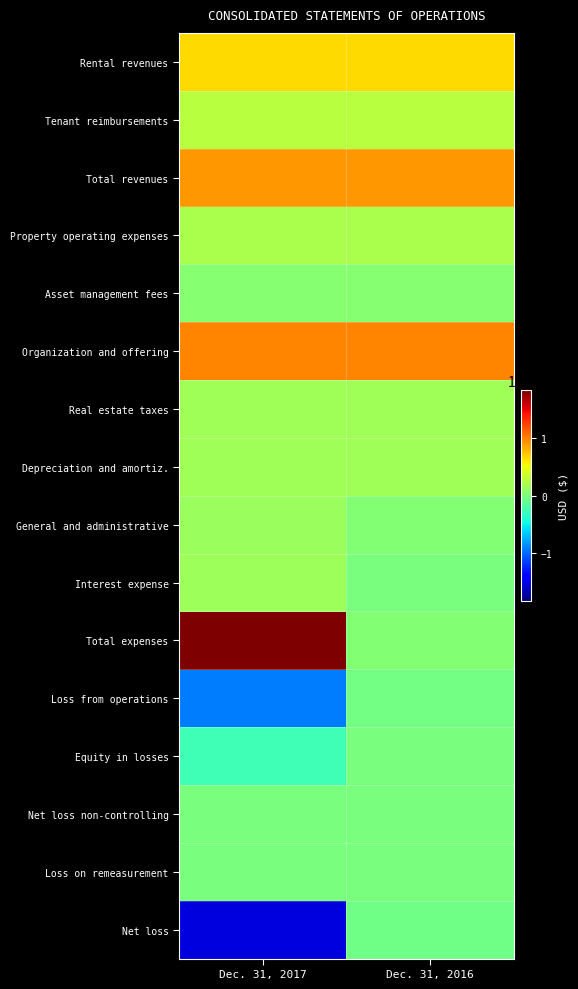

At Dec. 31, 2016, list the series in order from smallest to largest.

Net loss, Loss from operations, Equity in losses, Net loss non-controlling, Loss on remeasurement, Interest expense, Total expenses, General and administrative, Asset management fees, Depreciation and amortiz., Real estate taxes, Property operating expenses, Tenant reimbursements, Rental revenues, Total revenues, Organization and offering